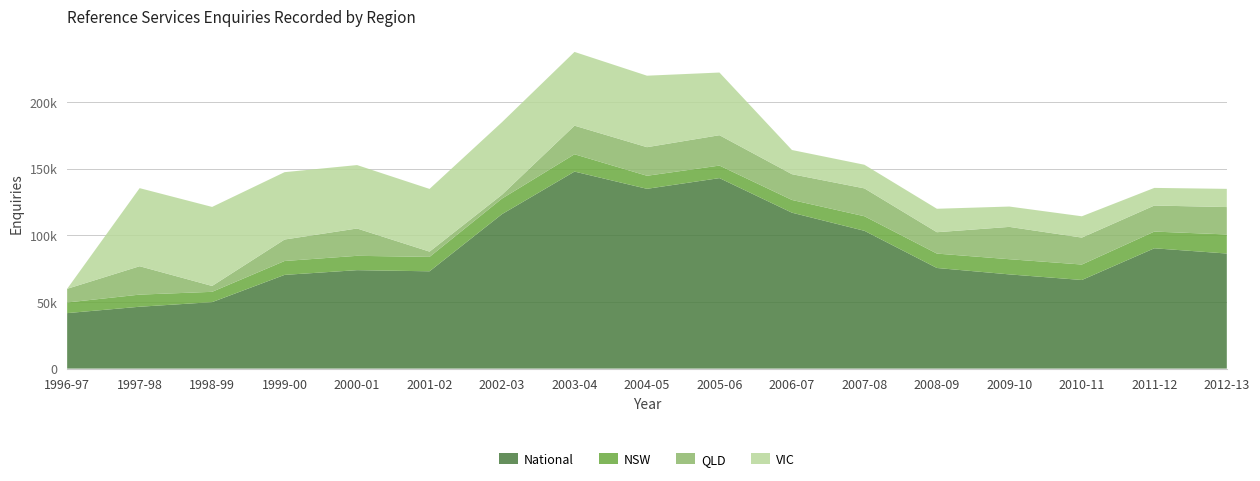

Reading left to right, what are all the values shown in this chart?

National: 1996-97=41621	1997-98=46400	1998-99=49852	1999-00=70293	2000-01=73846	2001-02=72991	2002-03=115877	2003-04=147790	2004-05=134866	2005-06=142897	2006-07=116953	2007-08=103362	2008-09=75474	2009-10=70668	2010-11=66470	2011-12=90243	2012-13=86324
NSW: 1996-97=7984	1997-98=9099	1998-99=7739	1999-00=10429	2000-01=10752	2001-02=10803	2002-03=11688	2003-04=13000	2004-05=9788	2005-06=9400	2006-07=9554	2007-08=10928	2008-09=10805	2009-10=11389	2010-11=11597	2011-12=12538	2012-13=14308
QLD: 1996-97=10251	1997-98=21292	1998-99=4400	1999-00=16101	2000-01=20502	2001-02=3953	2002-03=2891	2003-04=21447	2004-05=21447	2005-06=22782	2006-07=19324	2007-08=20893	2008-09=16026	2009-10=24246	2010-11=20209	2011-12=19535	2012-13=20547
VIC: 1996-97=0	1997-98=58577	1998-99=59287	1999-00=50536	2000-01=47578	2001-02=47042	2002-03=54431	2003-04=55319	2004-05=53621	2005-06=47016	2006-07=18148	2007-08=17732	2008-09=17595	2009-10=15259	2010-11=15980	2011-12=13232	2012-13=13656